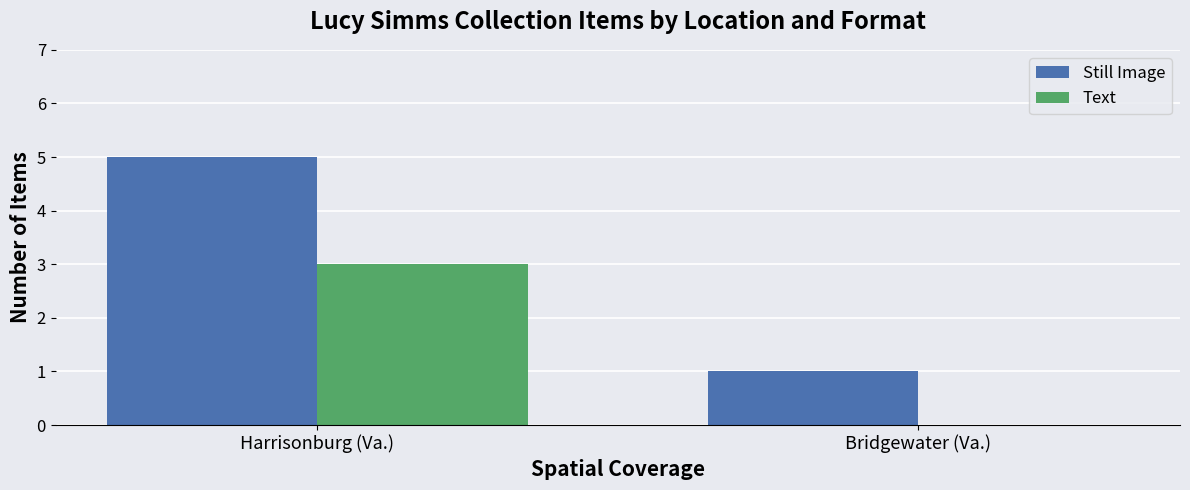

Reading left to right, transcribe all the data shown in this chart.

Still Image: Harrisonburg (Va.)=5	Bridgewater (Va.)=1
Text: Harrisonburg (Va.)=3	Bridgewater (Va.)=0